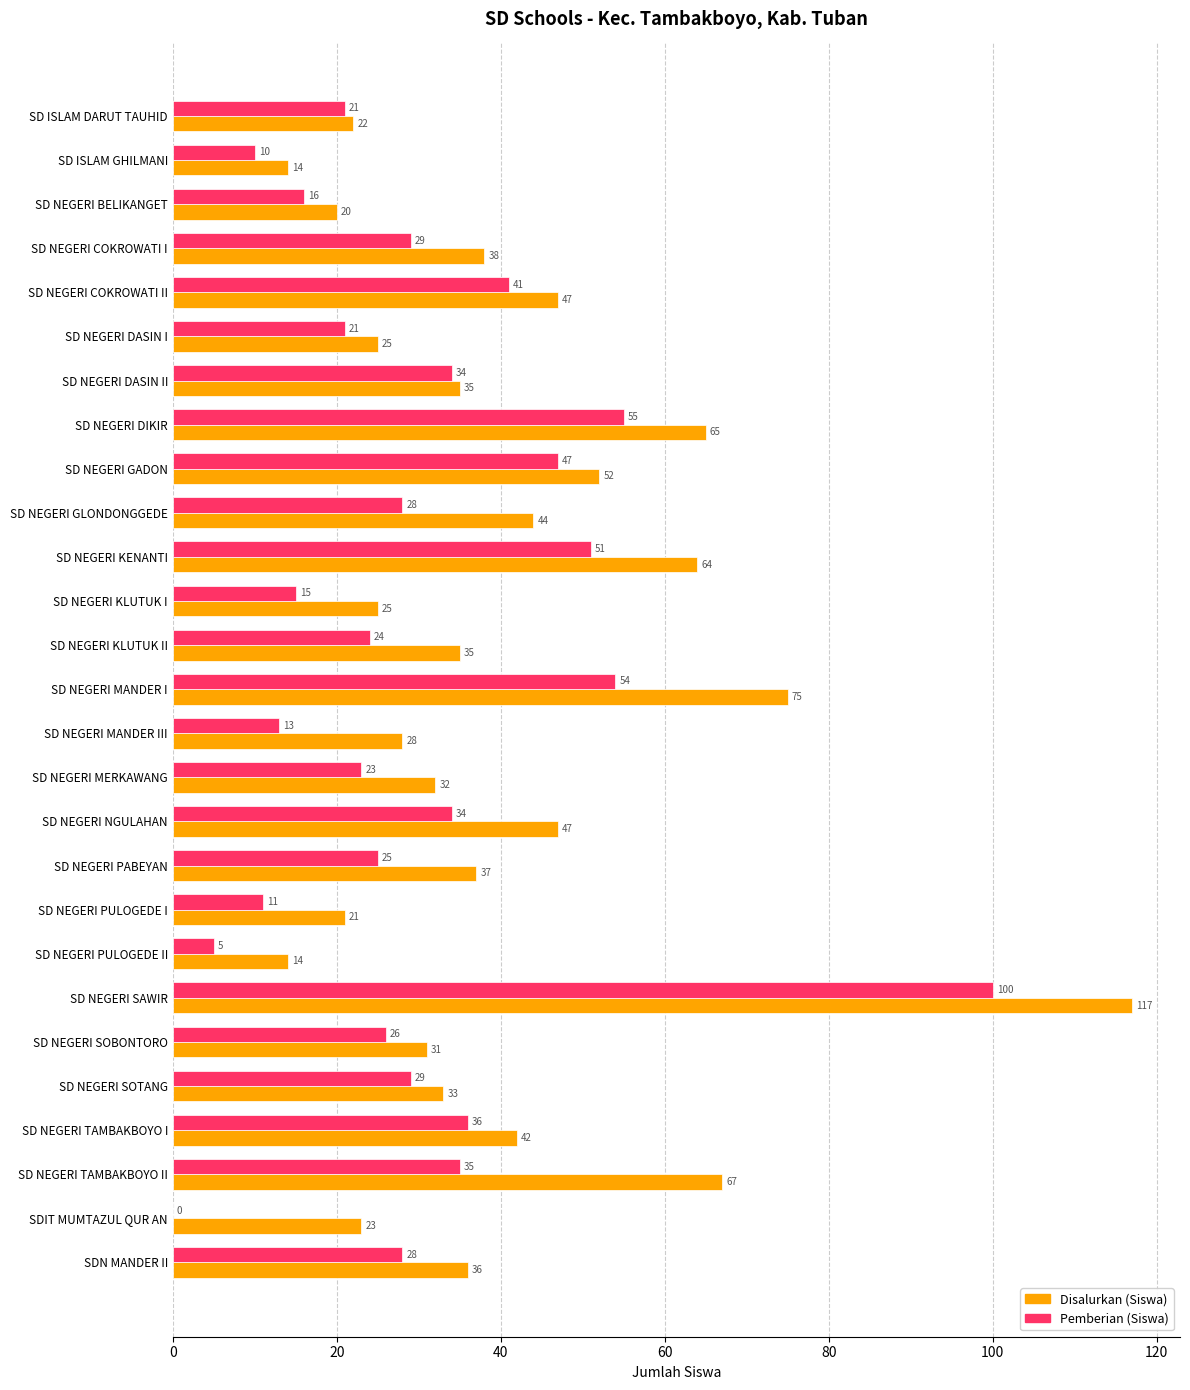

True or false: Disalurkan (Siswa) has a value of 34 at SD NEGERI KENANTI.

False